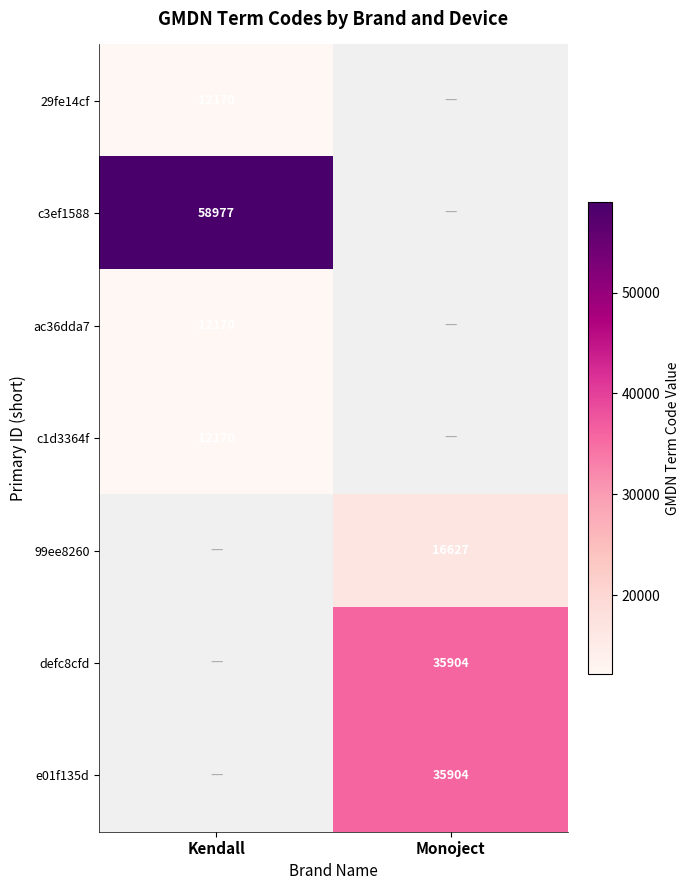

True or false: e01f135d has a value of 8294 at Monoject.

False